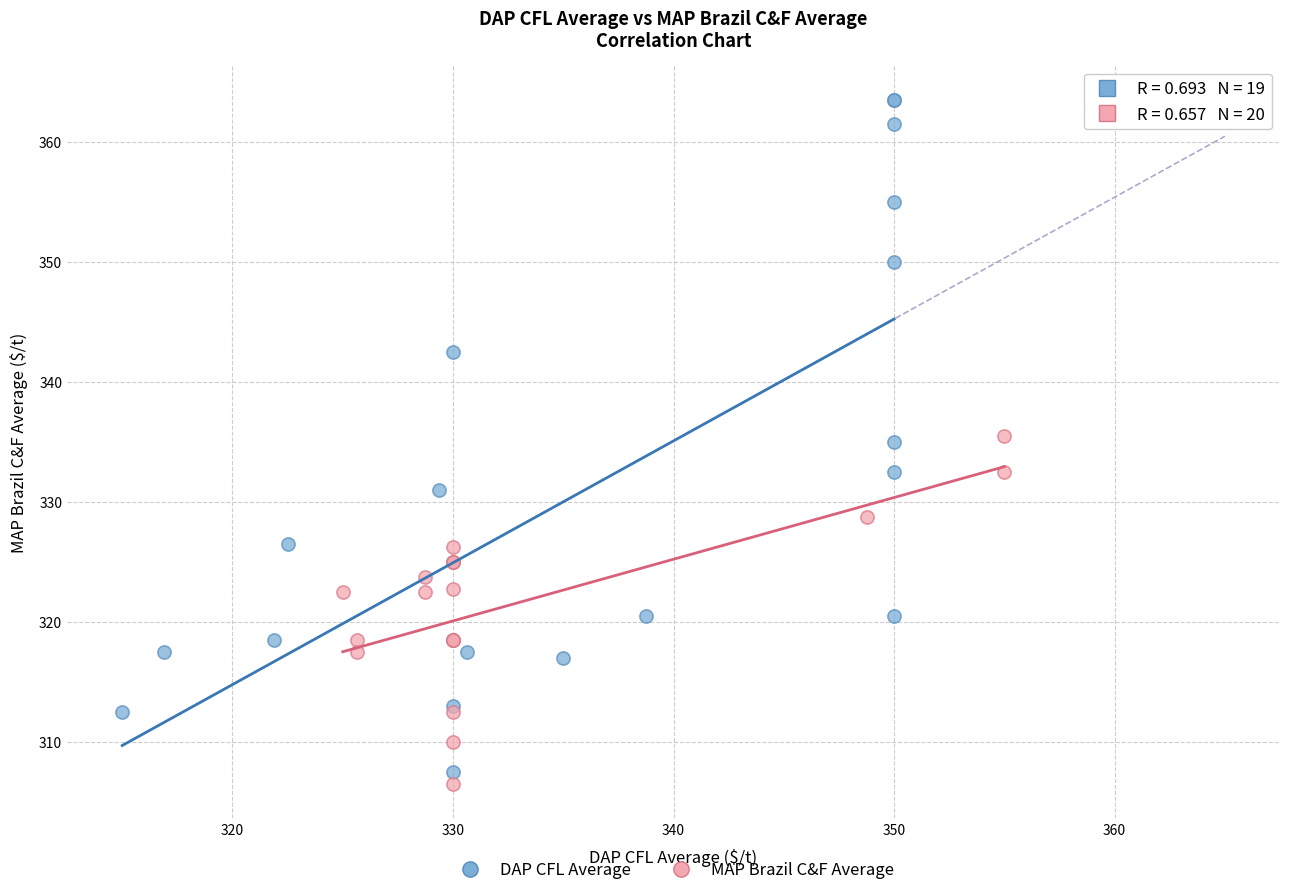

Which series has the largest Y range (max minus min)?

DAP CFL Average